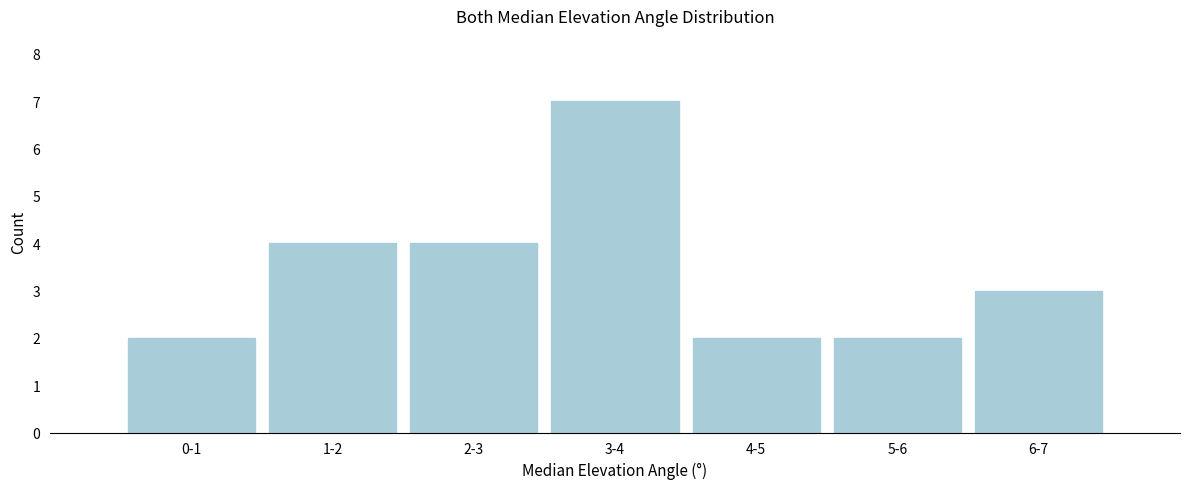

Reading left to right, transcribe all the data shown in this chart.

2	4	4	7	2	2	3